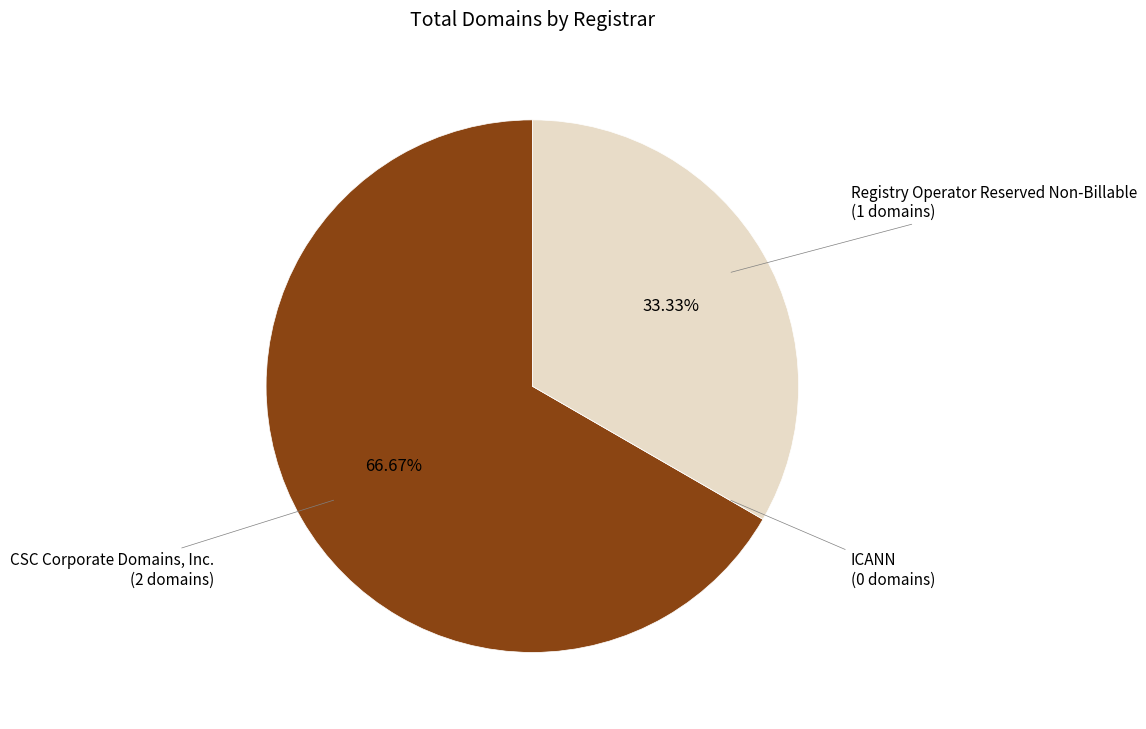

Is there a majority slice in this chart?

Yes